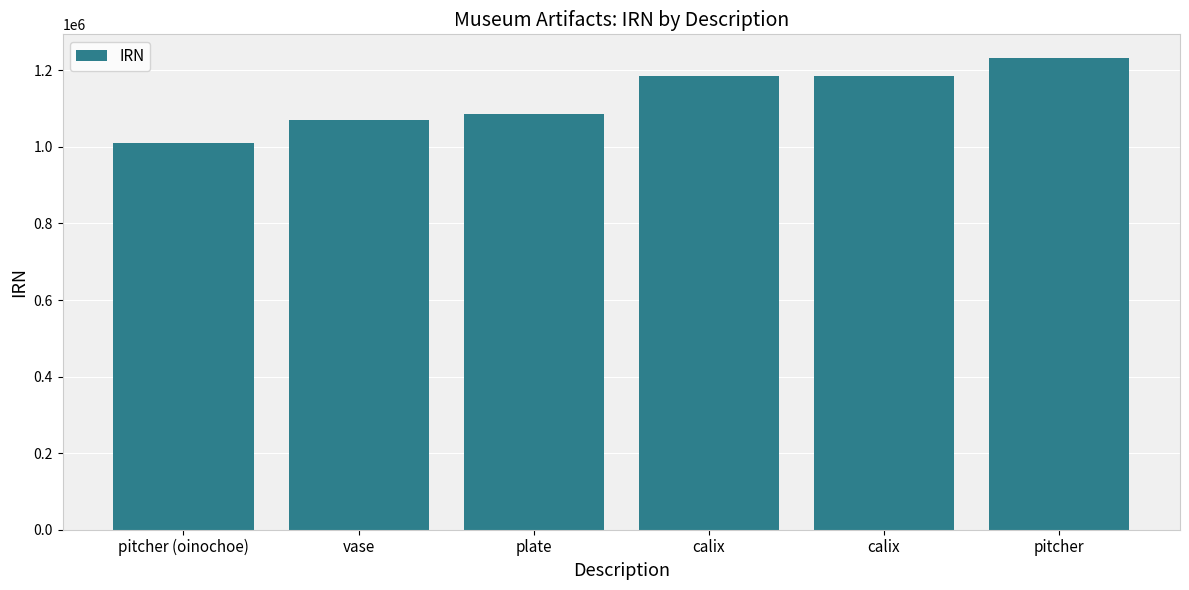

Are the bars grouped side by side (vs. stacked)?

No